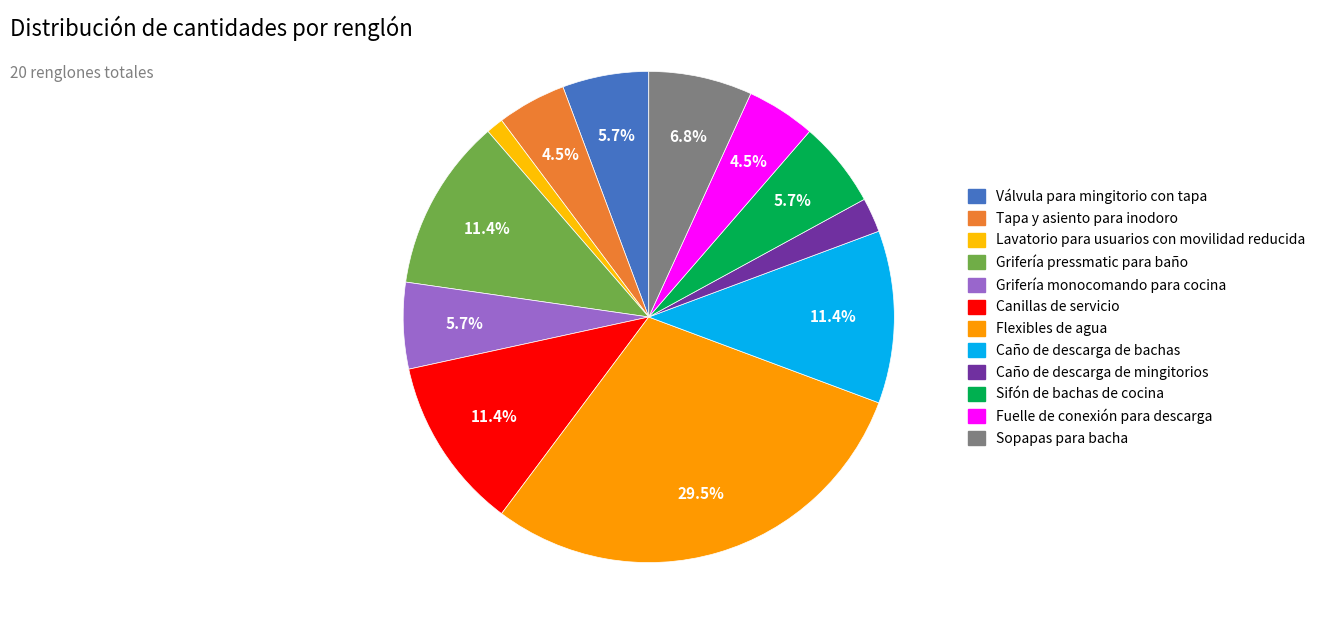

To the nearest percent, what percentage of the pie is Sopapas para bacha?

7%